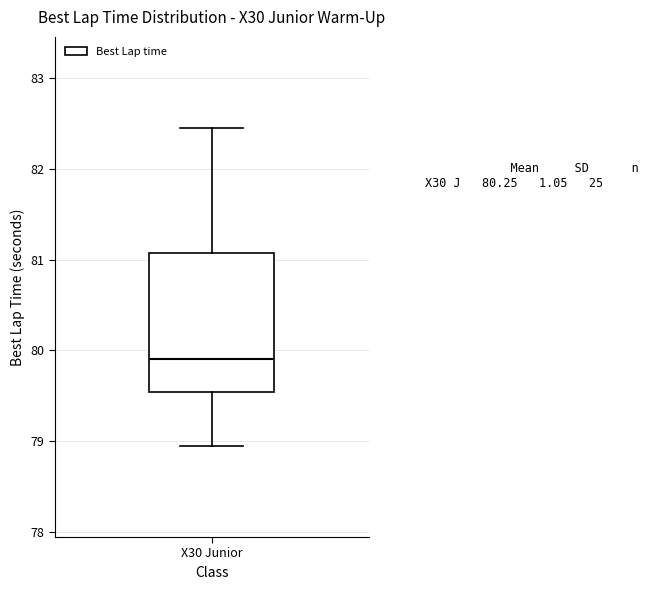

Transcribe this box plot: give where the median line is, the range the box spans, and where the two whiskers end, as read against the y-axis. The values are not printed on the chart, so give them approximately, as read against the axis.

median 79.9, box 79.5 to 81.1, whiskers 78.9 to 82.5